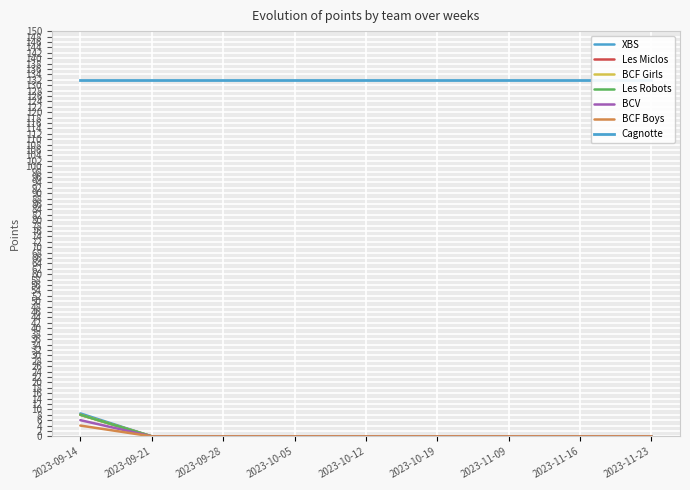

True or false: Les Miclos and XBS intersect in this chart.

False